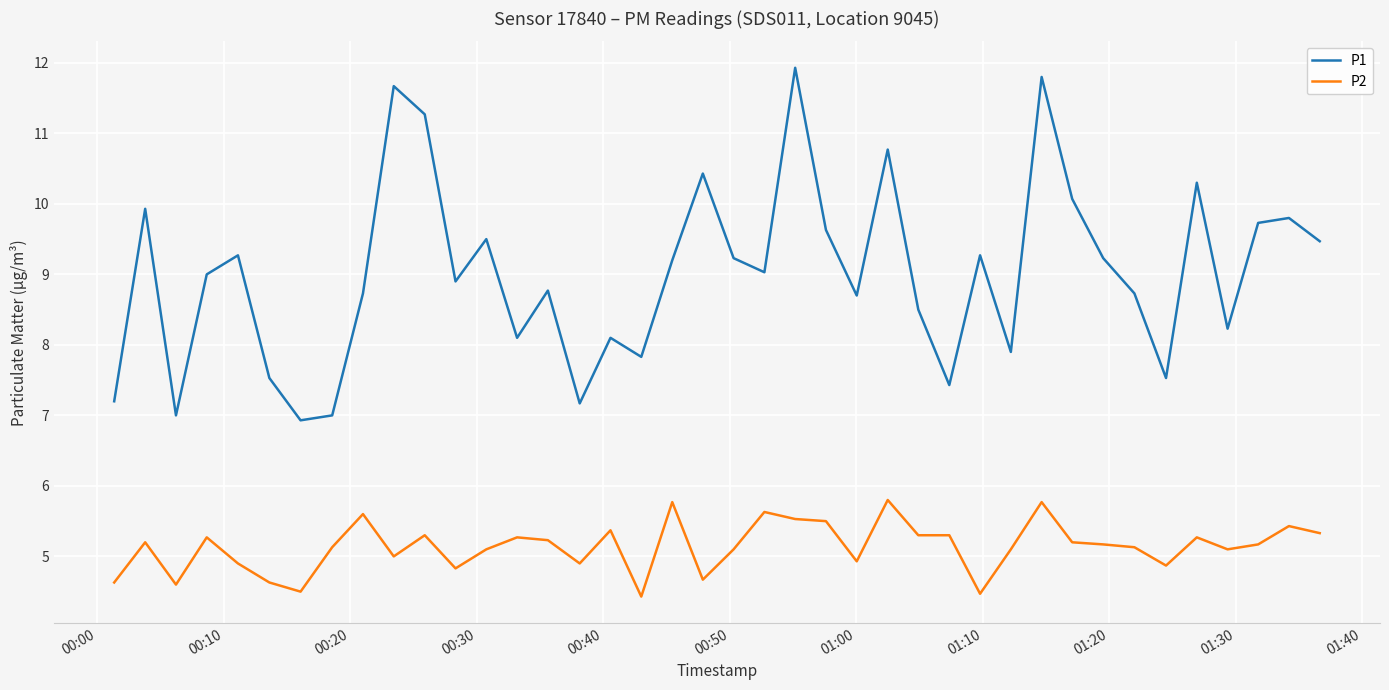

Which series has the largest total across all categories?

P1